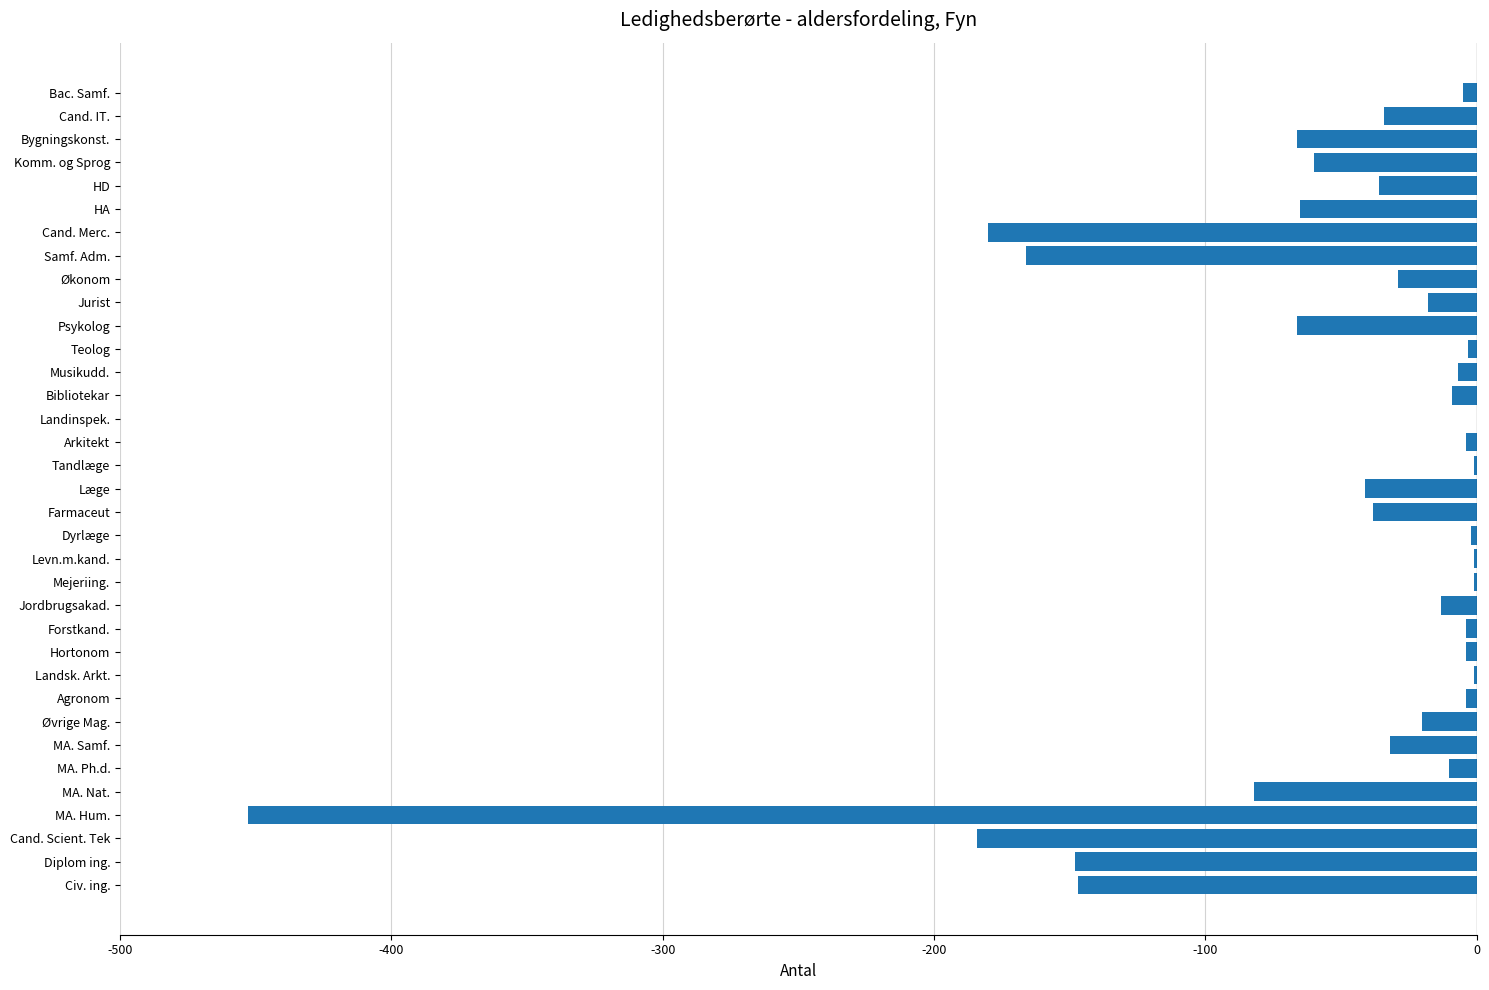

Which has a higher value, Cand. IT. or Cand. Merc.?

Cand. IT.